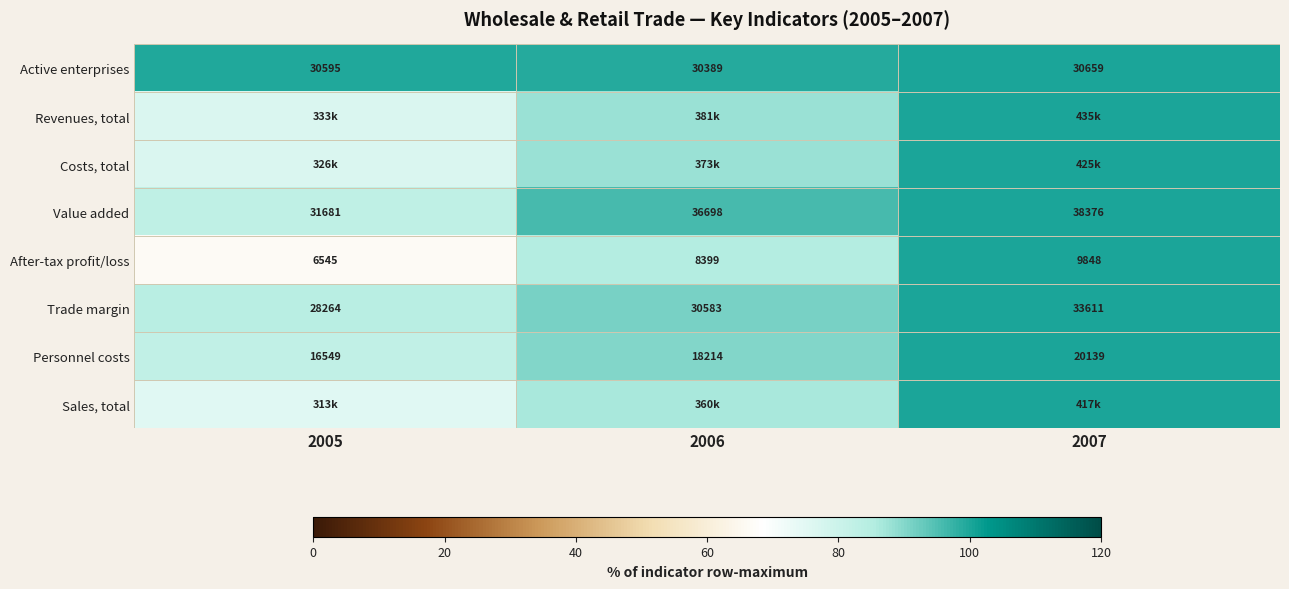

Which category has the lowest value across all series?

2005